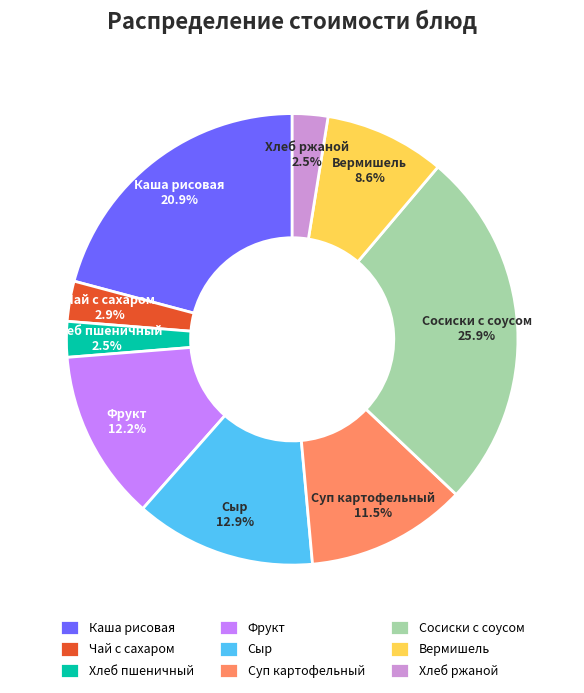

Which slice is the largest?

Сосиски с соусом